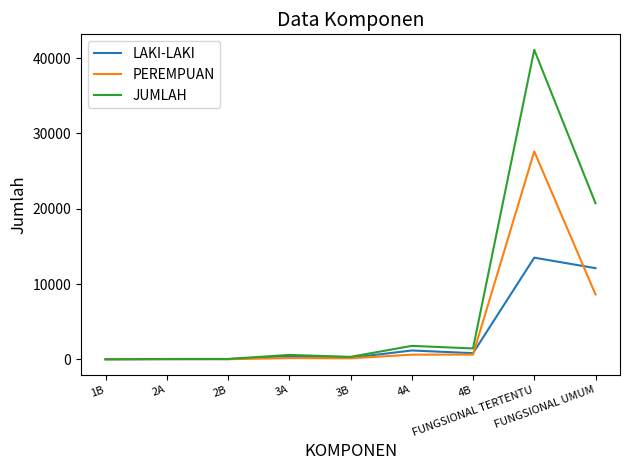

What is the maximum value shown in the chart?

41108